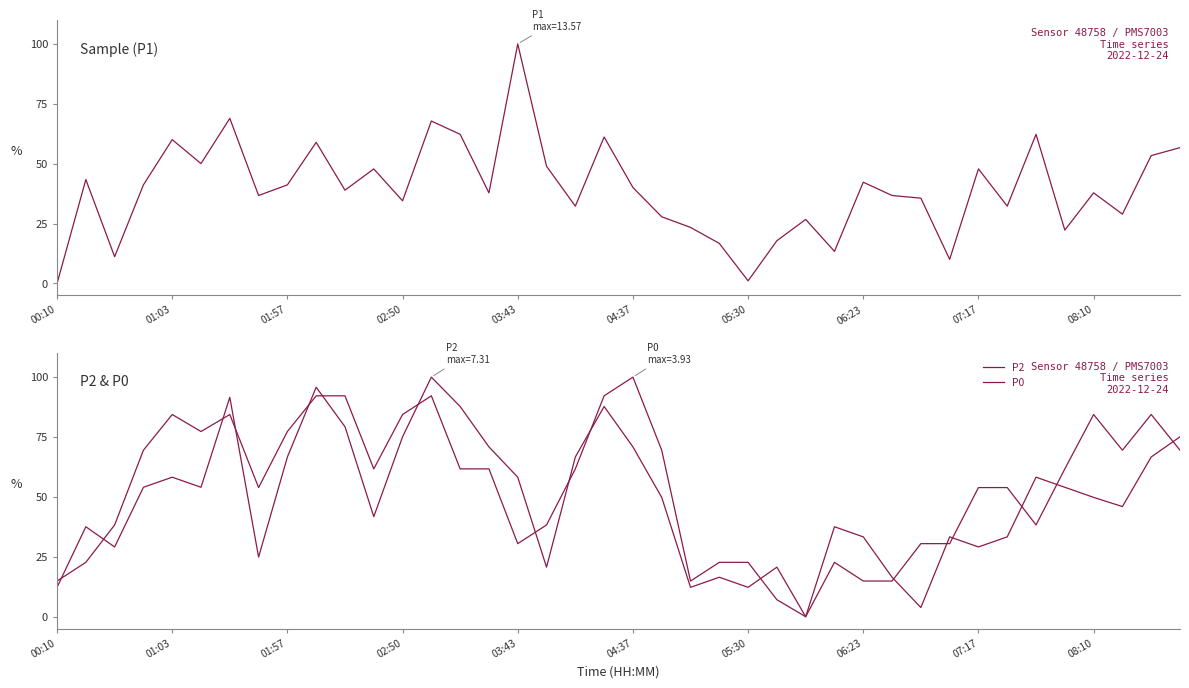

List the series in order of their peak value, lowest first.

P1, P2, P0